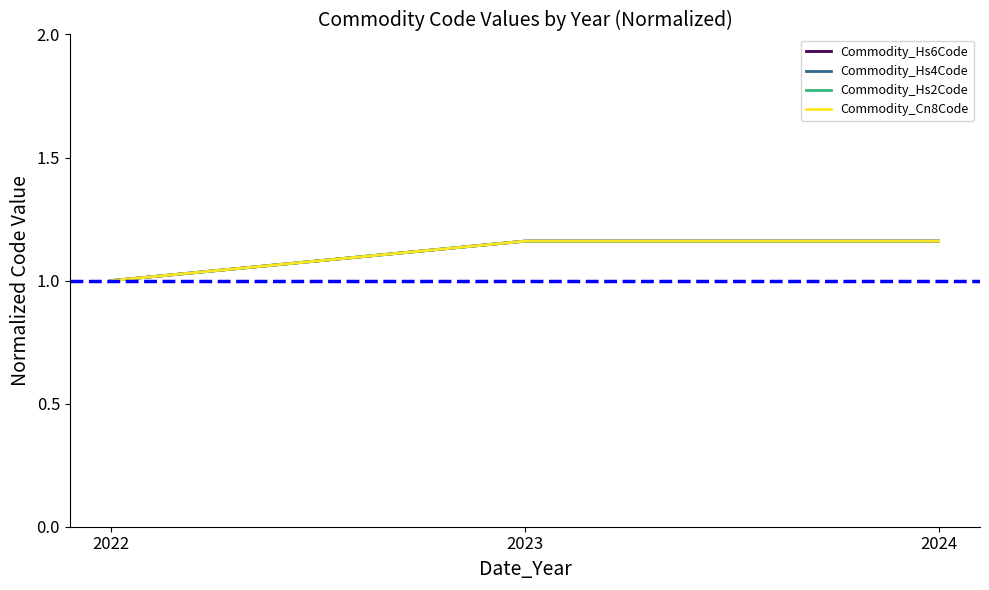

Is it true that Commodity_Hs2Code equals 2.1 at 2023?

False